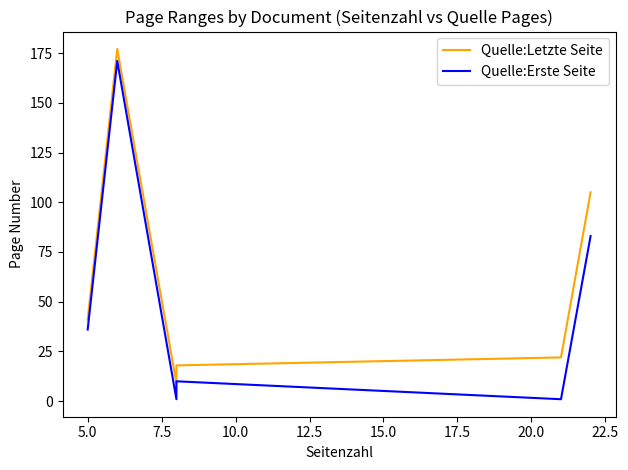

At how many categories does at least one series exceed 77?

2